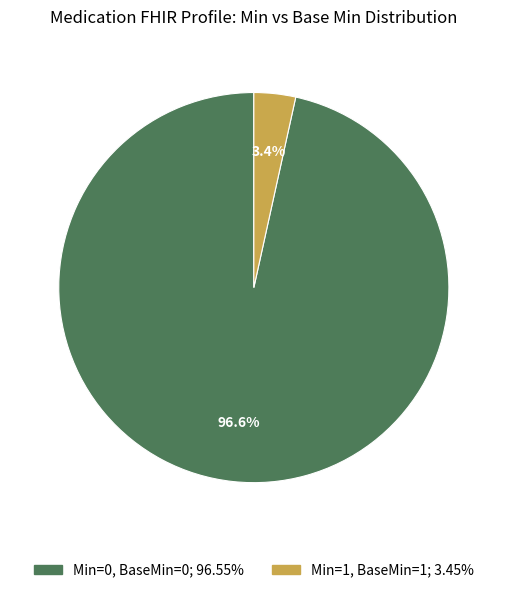

Count the number of slices in the pie.

2